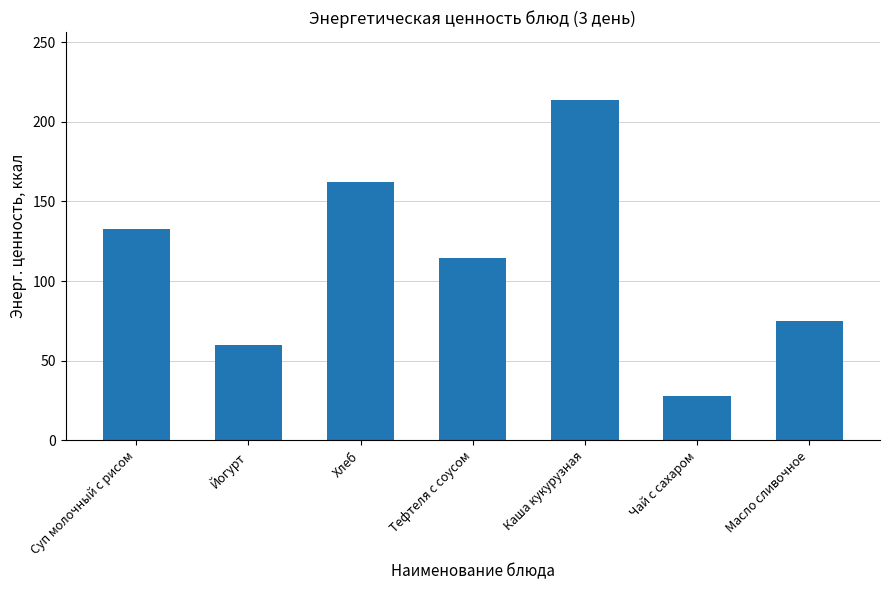

What is the difference between the values at Каша кукурузная and Тефтеля с соусом?

99.2